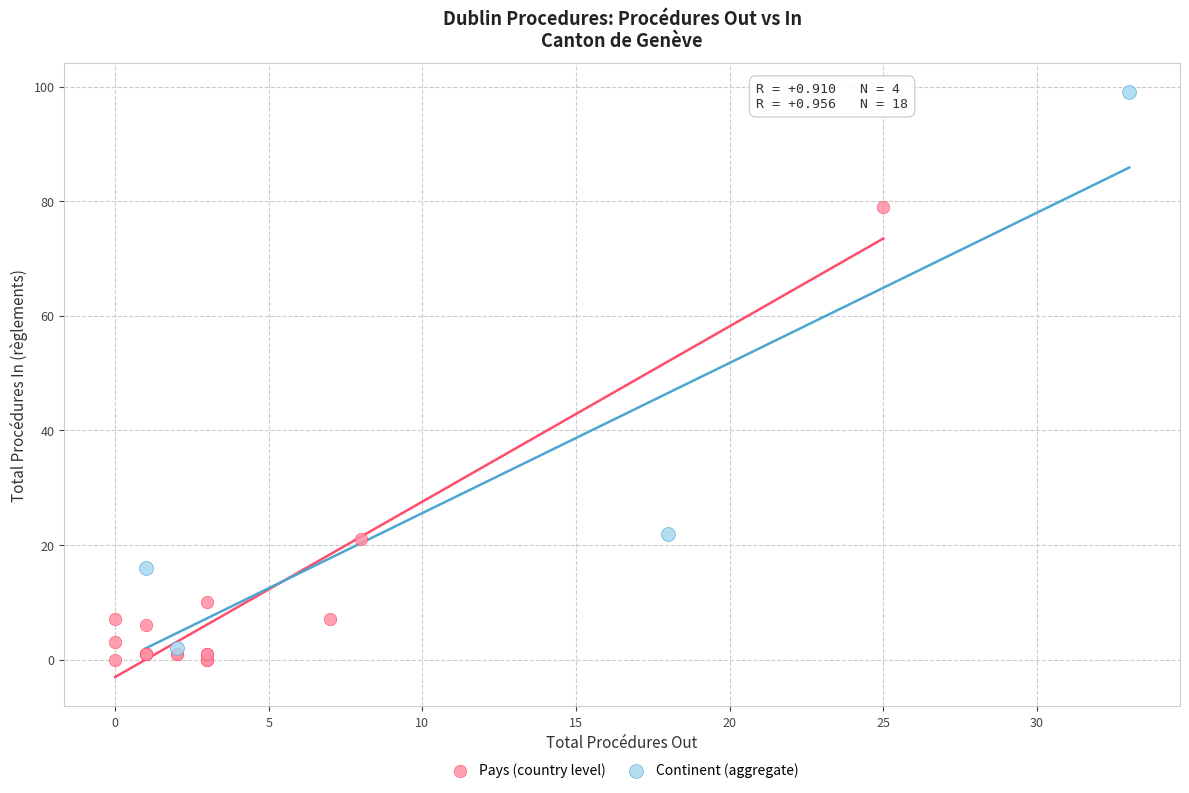

Which series contains the lowest Y value?

Pays (country level)